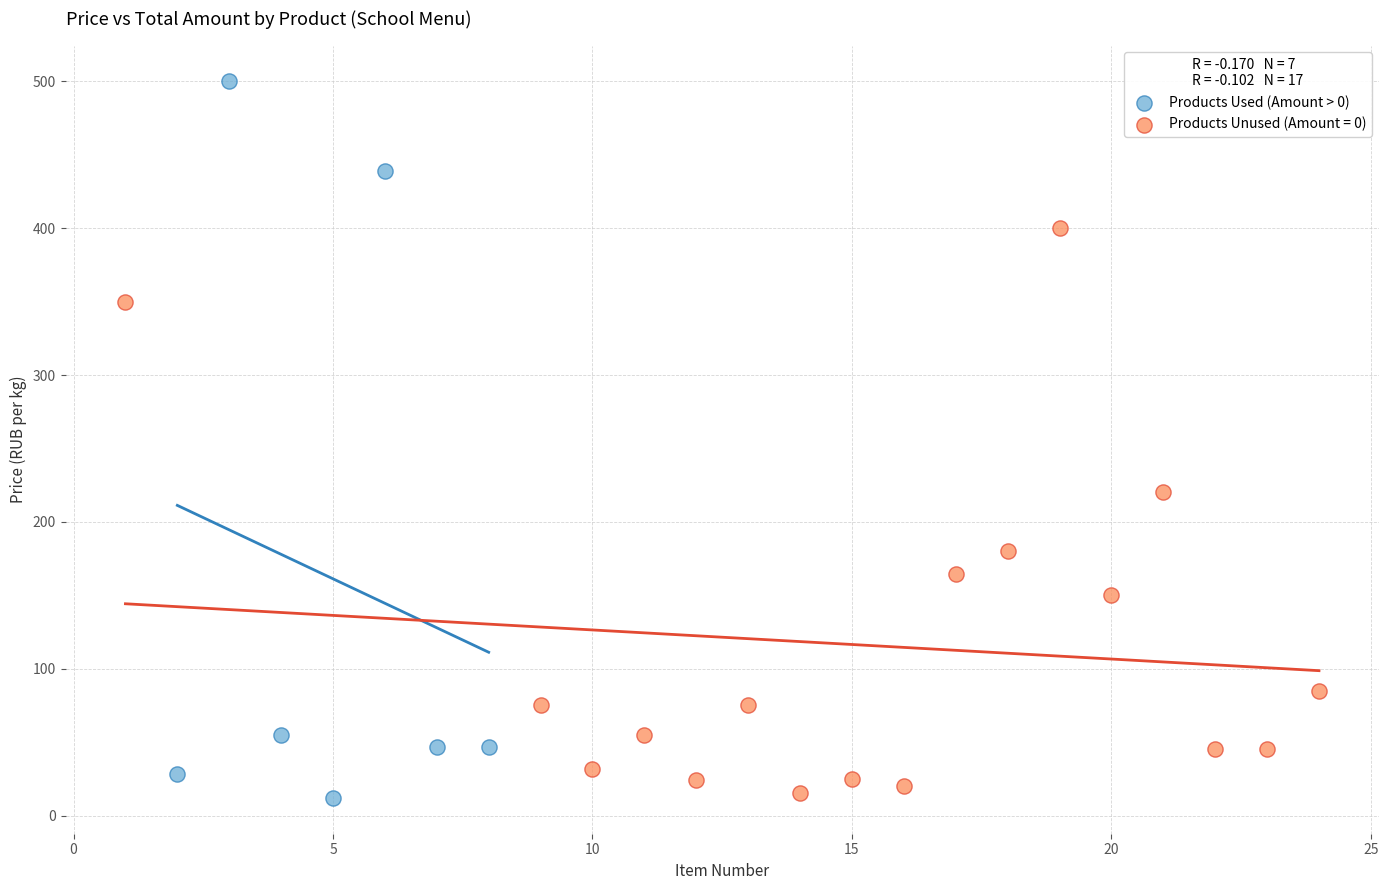

Which series contains the highest Y value?

Products Used (Amount > 0)